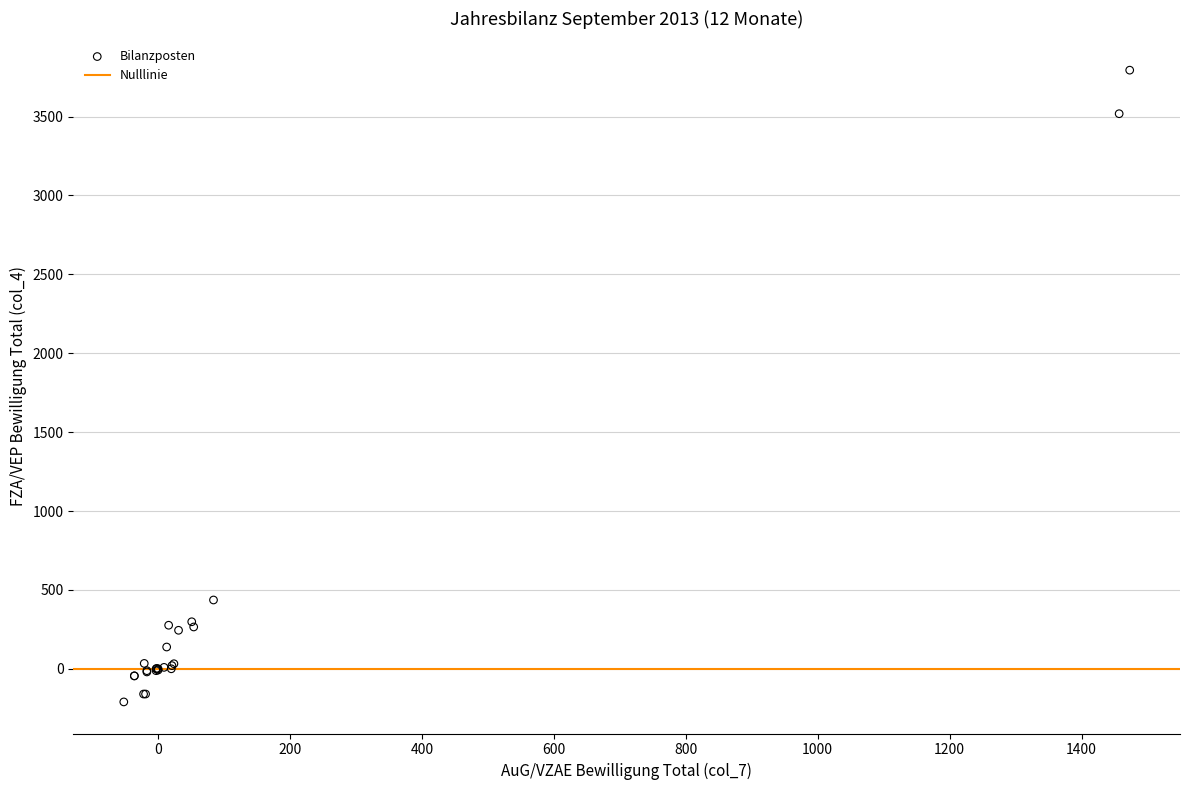

What Y value in the scatter plot is closest to 1792?

436